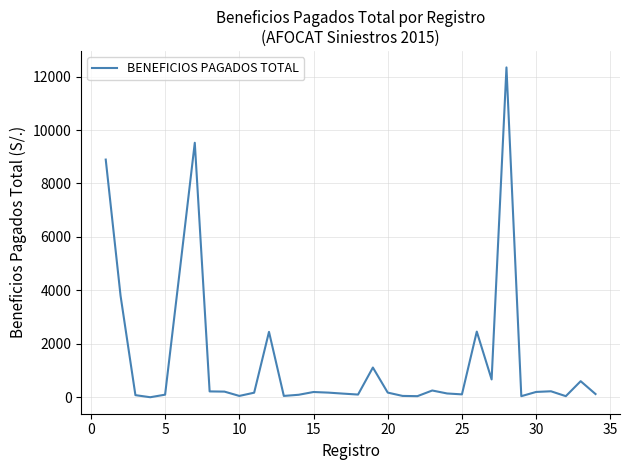

How many series are shown in this chart?

1